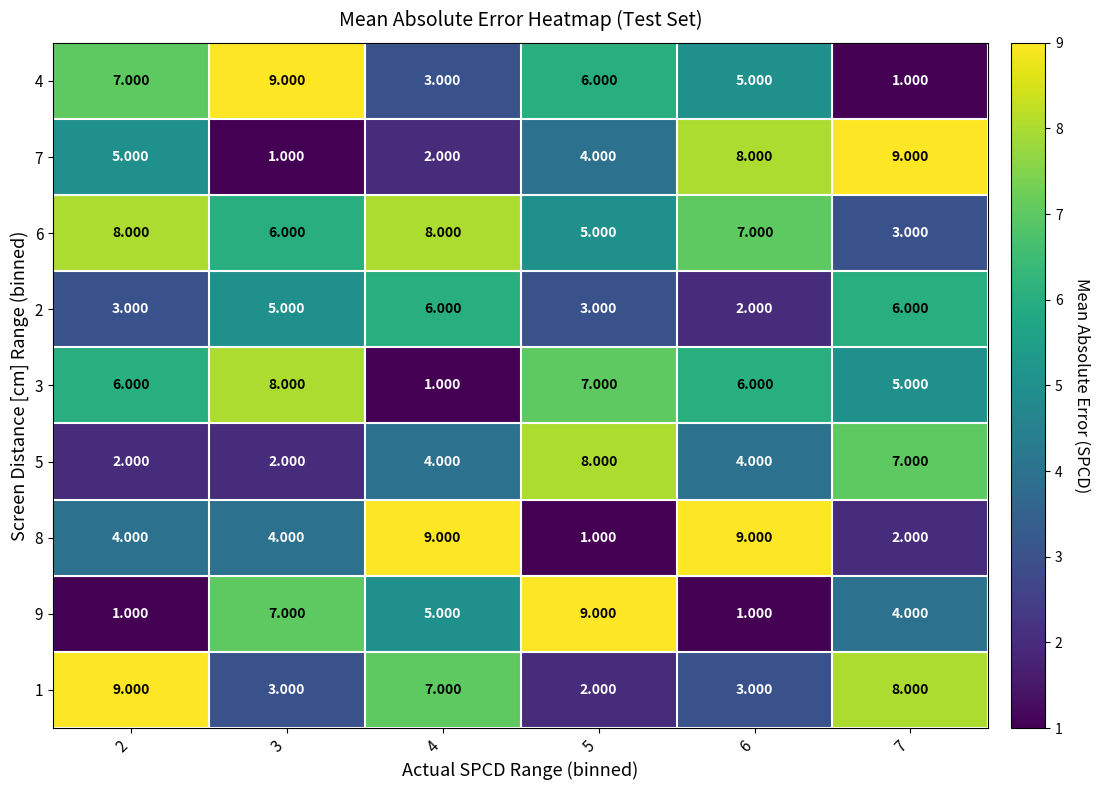

What is the spread (max minus min) of values at 4?

8